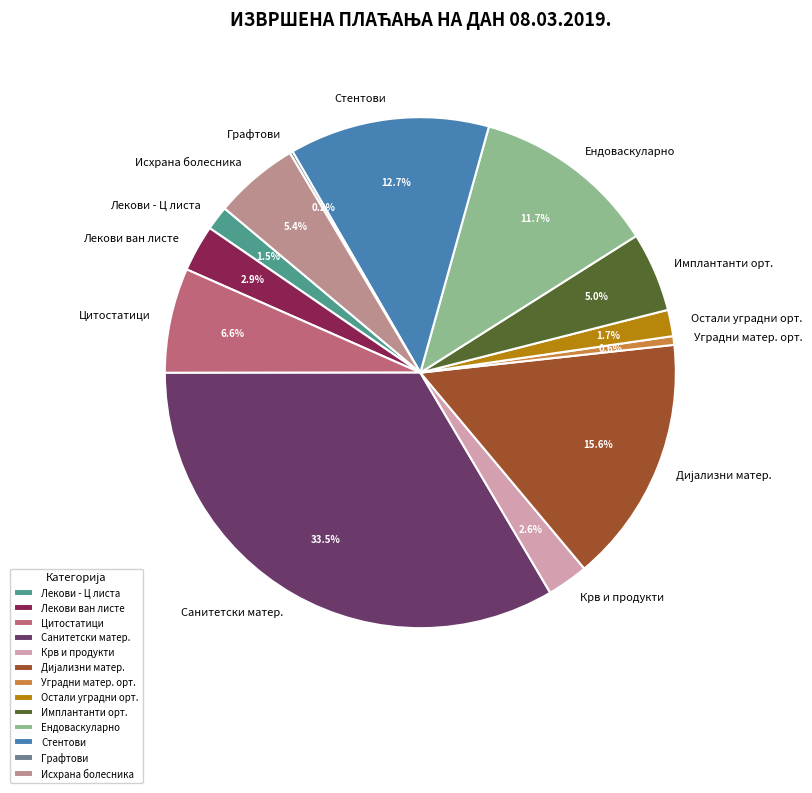

Does any single category account for the majority?

No